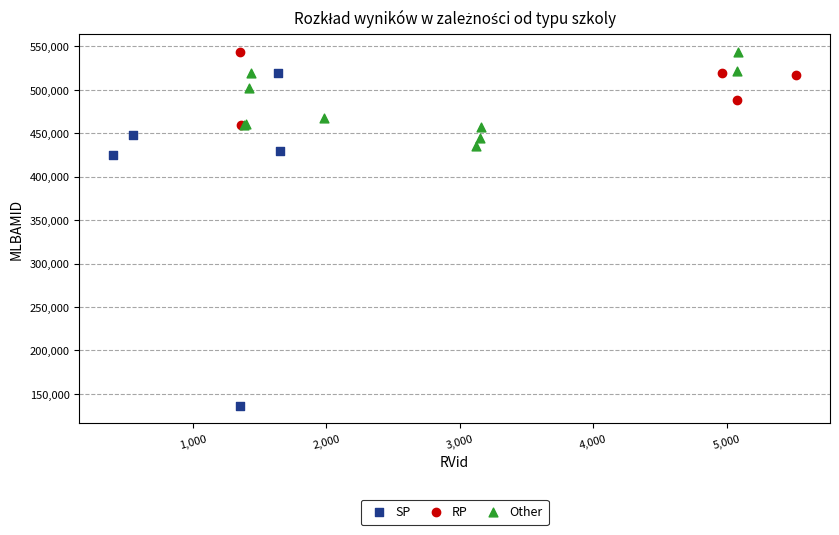

Which series has the widest spread of Y values?

SP